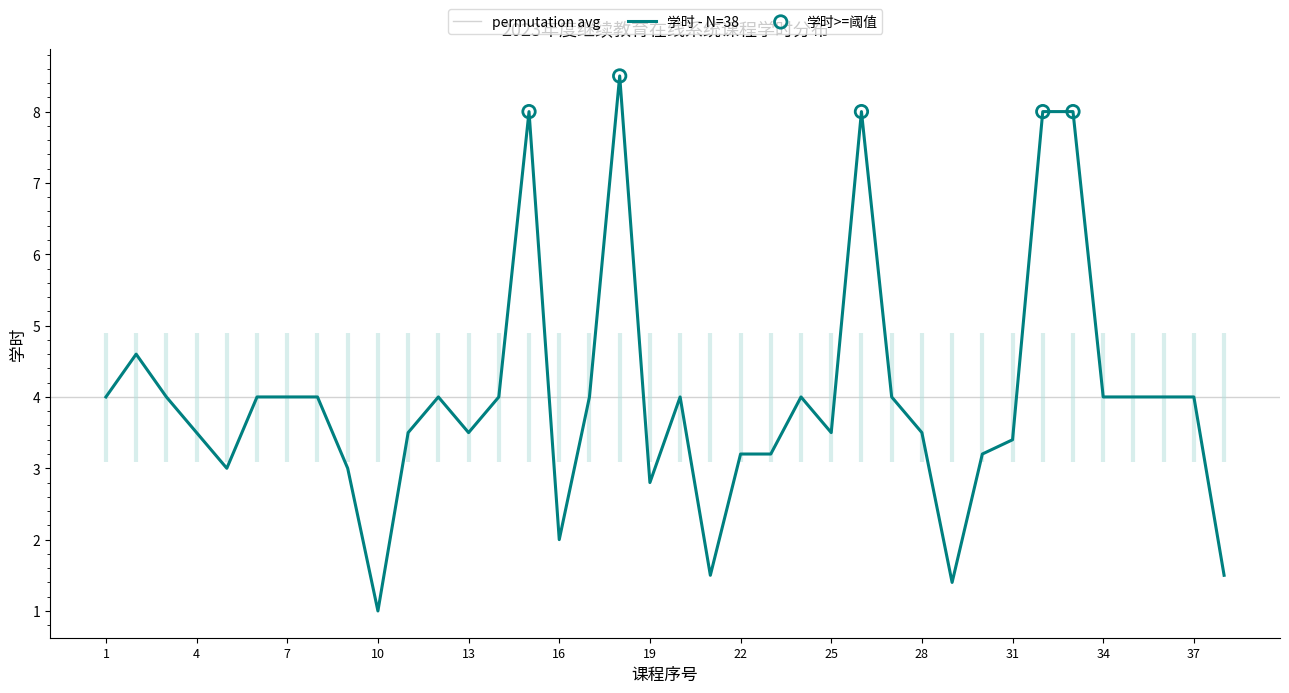

Between 23 and 13, which is larger?

13